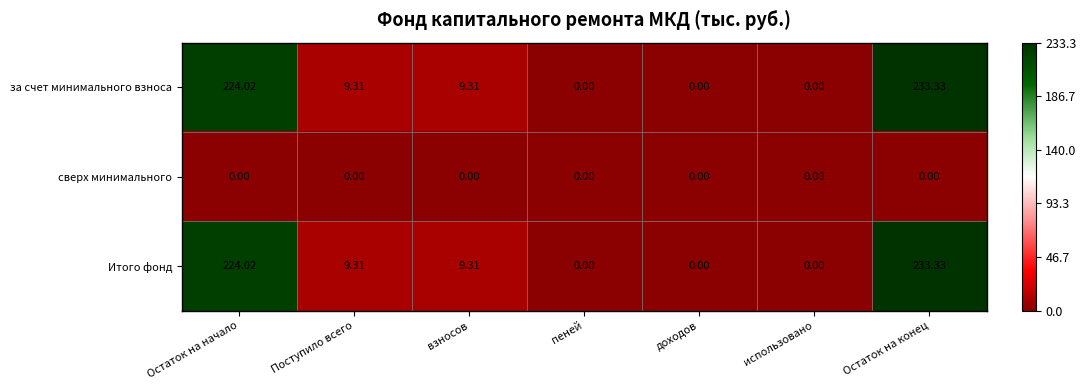

At which category is the sum across all series the highest?

Остаток на конец